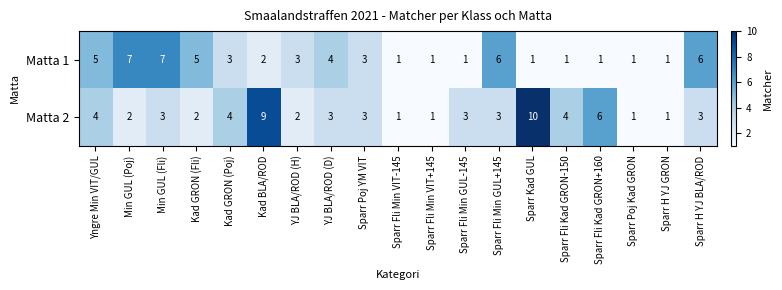

How many values in the Matta 1 series are below 3?

9